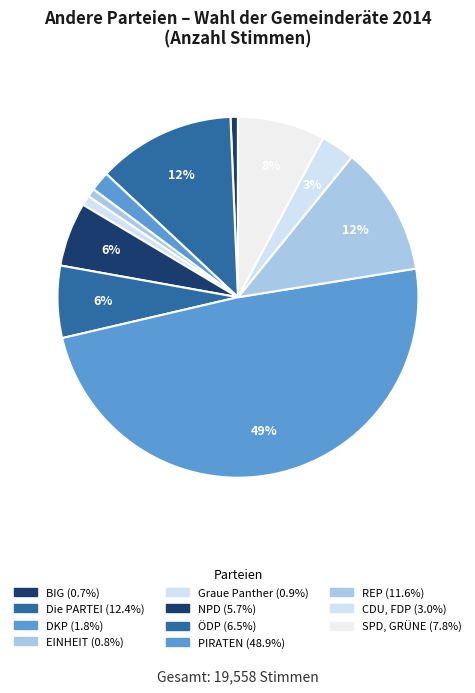

Count the number of slices in the pie.

11